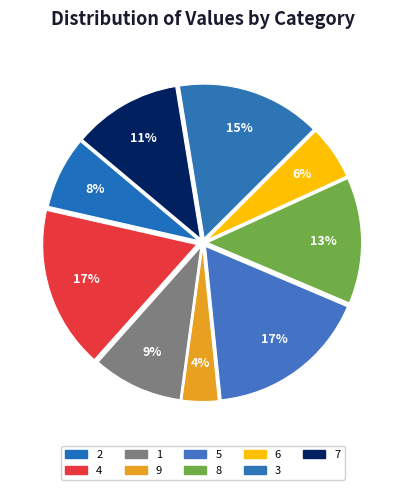

How much of the chart is everything except 9?

96.2%